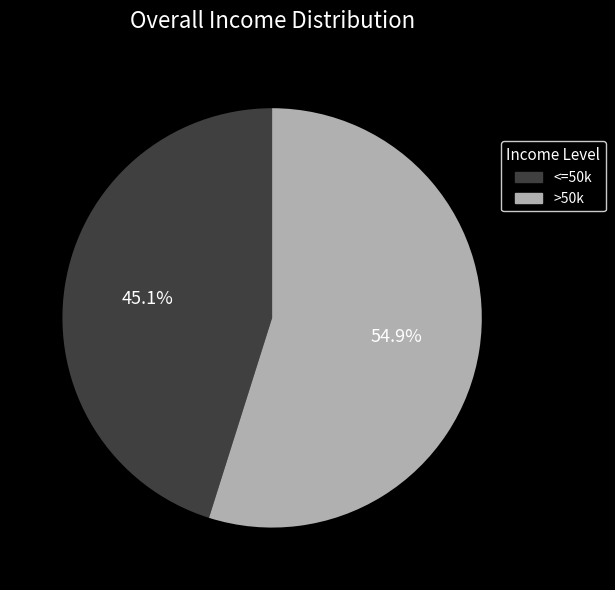

Does any single category account for the majority?

Yes